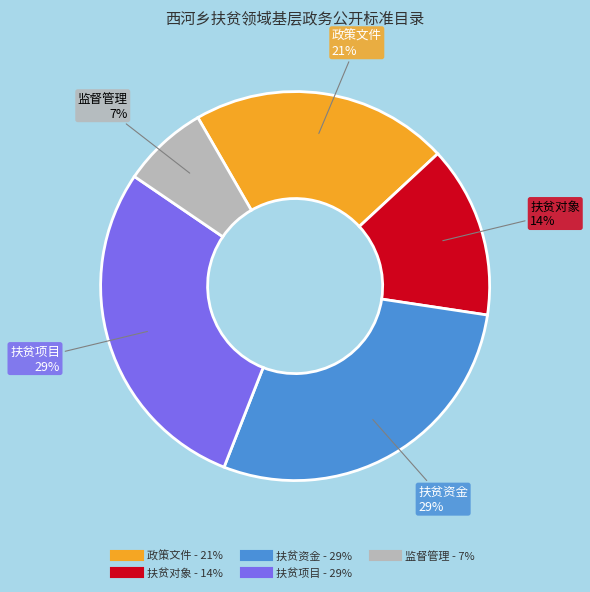

Do 扶贫项目 and 扶贫资金 together represent more than half of the pie?

Yes